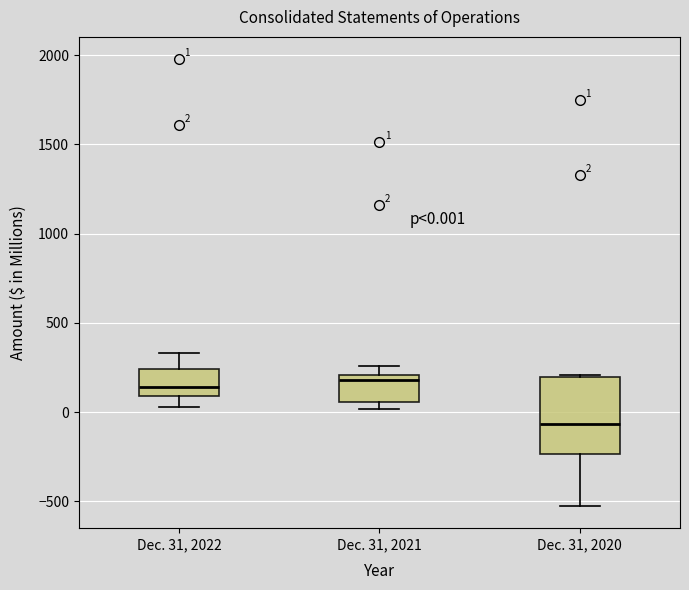

Which box is the tallest, from its lower edge to its upper edge?

Dec. 31, 2020